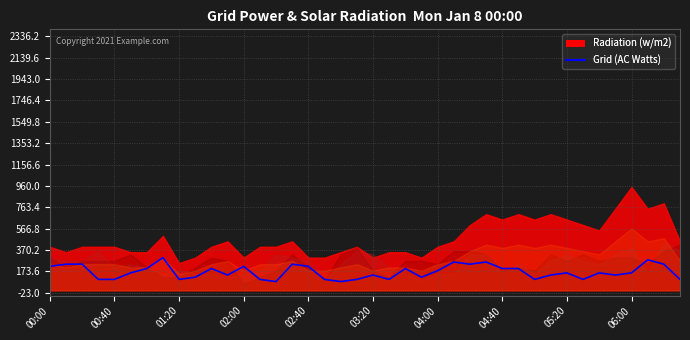

What is the value of the 36th point from the left?

140.0